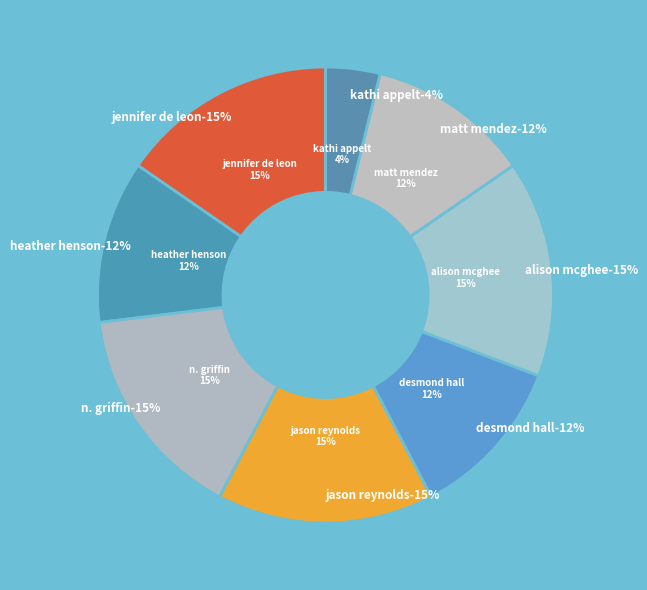

Rank the categories by value from lowest to highest.

Kathi Appelt, Heather Henson, Desmond Hall, Matt Mendez, Jennifer De Leon, N. Griffin, Jason Reynolds, Alison McGhee